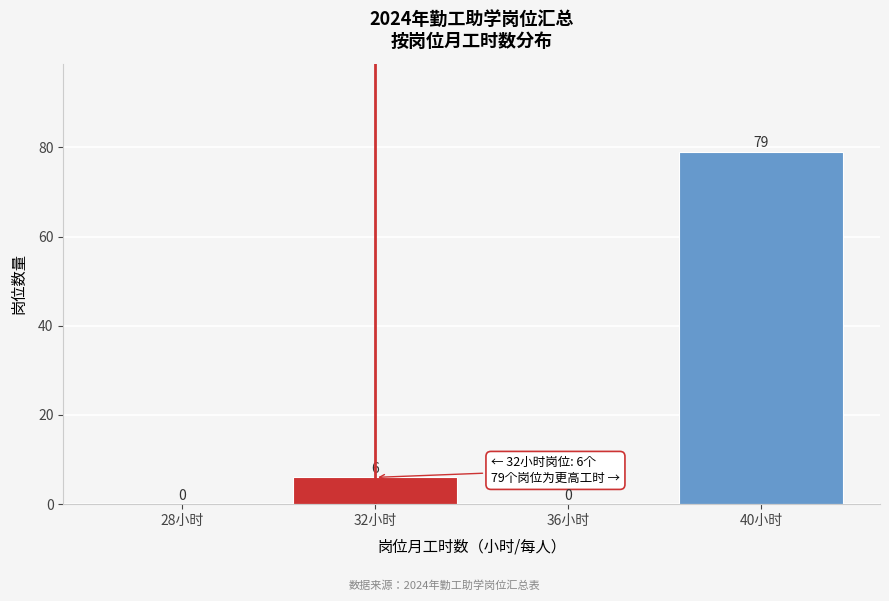

Reading right to left, list all the values displayed in this chart.

40小时=79	36小时=0	32小时=6	28小时=0